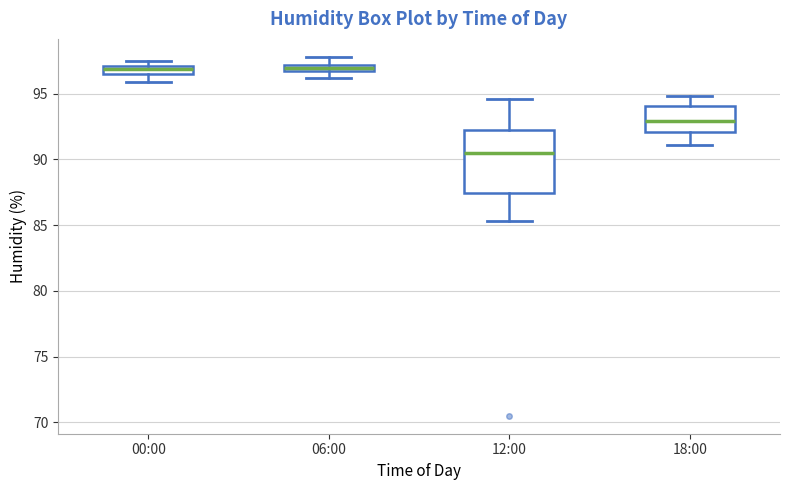

Where does the upper whisker of the box for 06:00 end on the y-axis? The values are not printed on the chart, so give them approximately, as read against the axis.

98.0